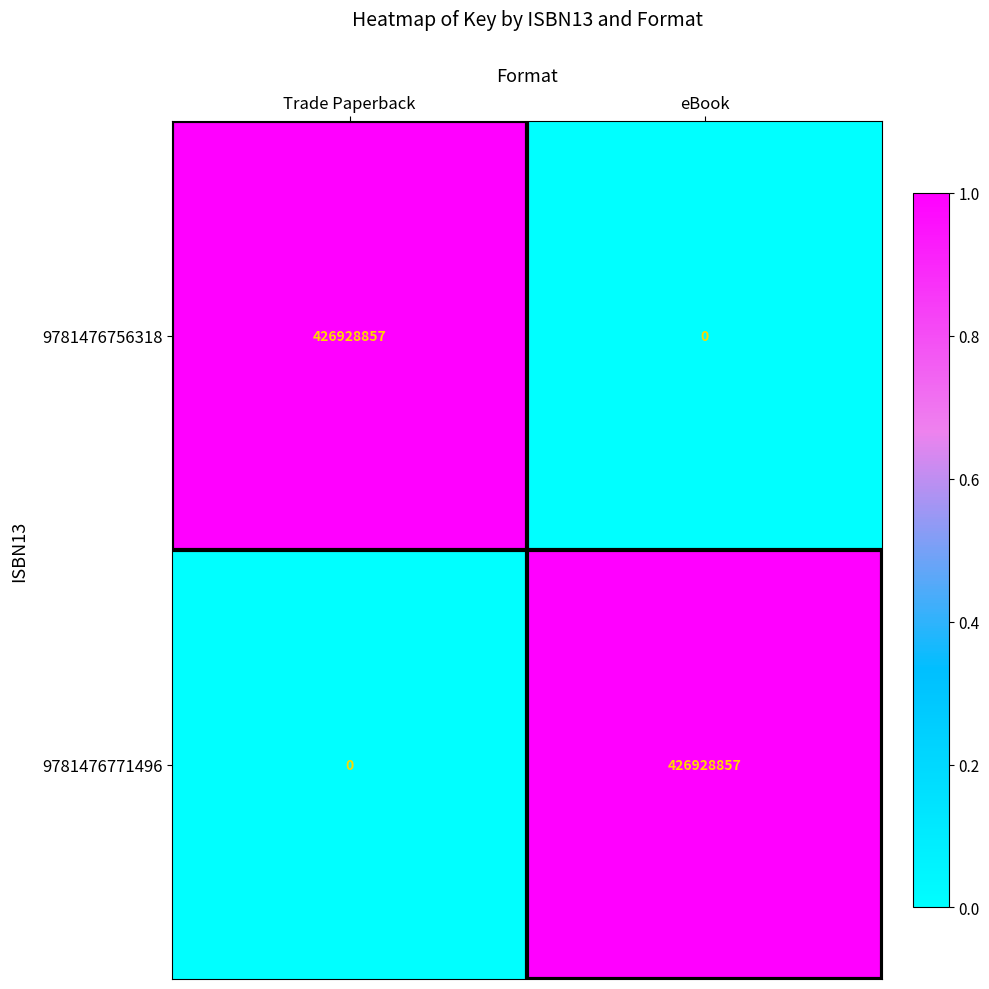

At which label is 9781476771496 closest to 213464428?

Trade Paperback